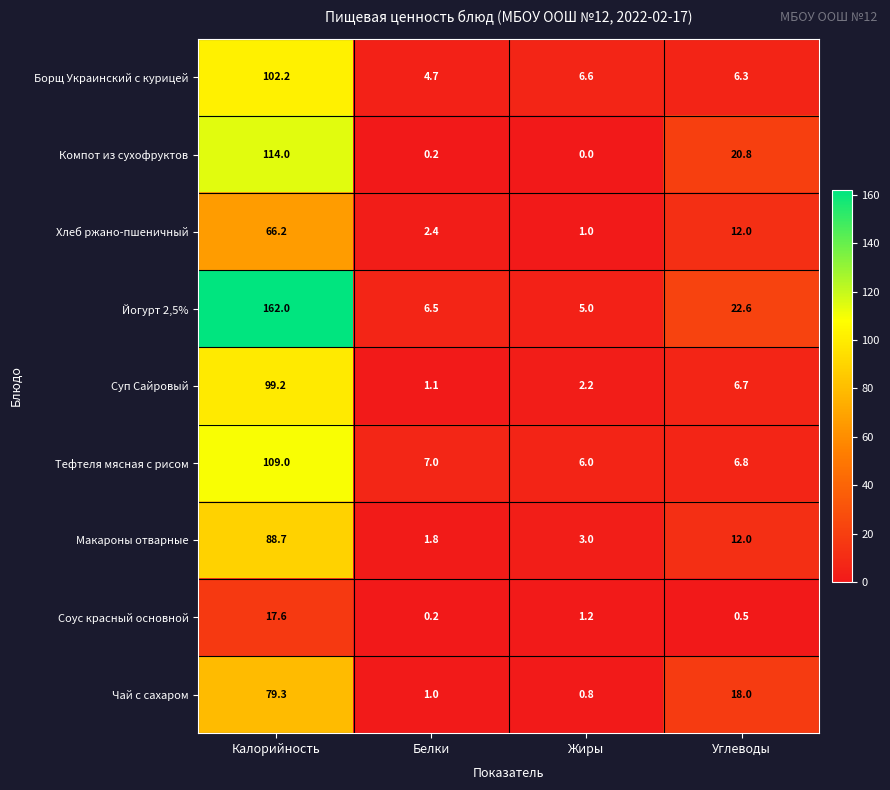

Which series has the widest spread of values?

Йогурт 2,5%